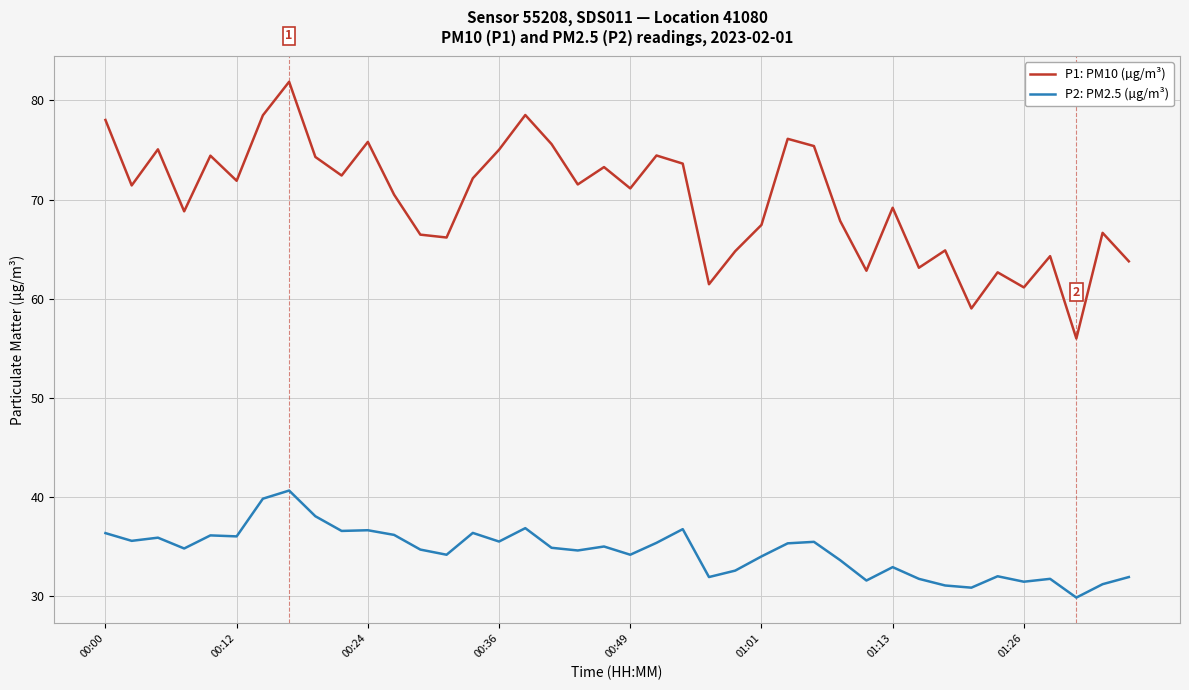

Rank the series by their average value, from highest to lowest.

P1: PM10 (µg/m³), P2: PM2.5 (µg/m³)